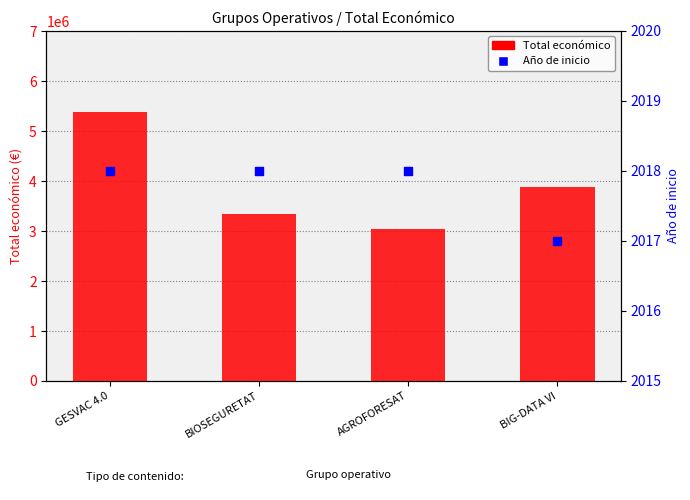

Which series contains the highest Y value?

Total económico